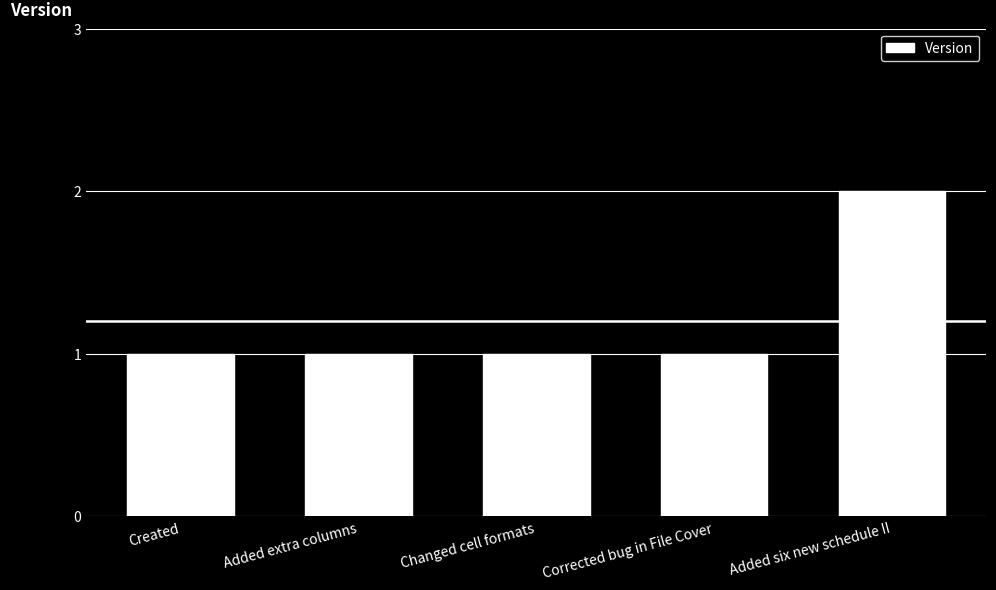

Is it true that the value at Created is 1?

True